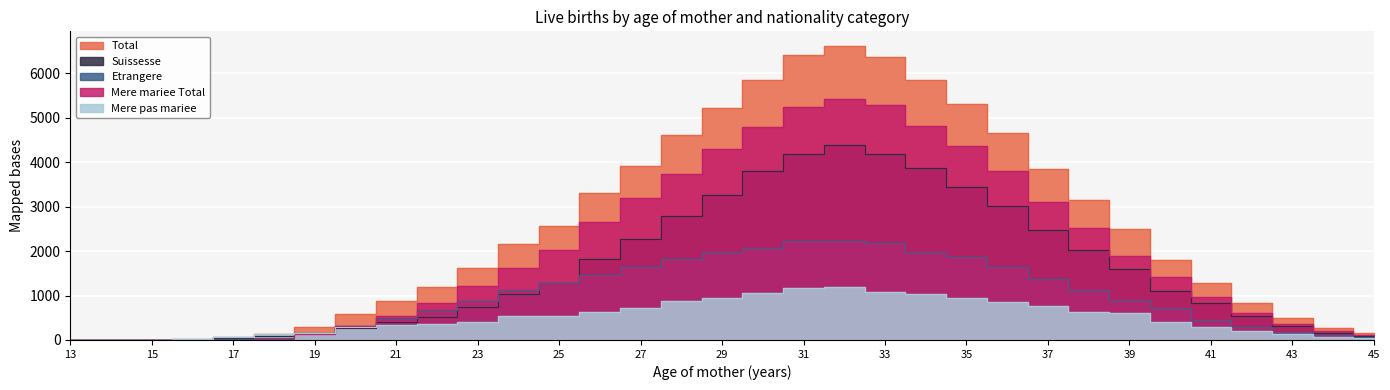

The Suissesse series shows 877 at 25. True or false?

False